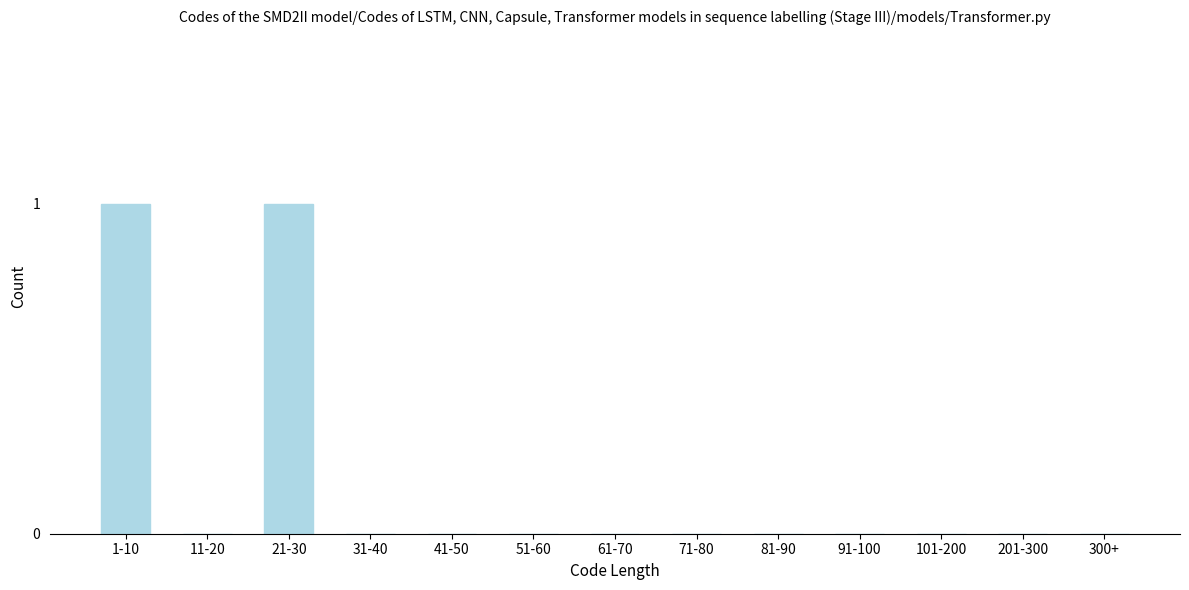

Reading left to right, transcribe all the data shown in this chart.

1-10=1	11-20=0	21-30=1	31-40=0	41-50=0	51-60=0	61-70=0	71-80=0	81-90=0	91-100=0	101-200=0	201-300=0	300+=0